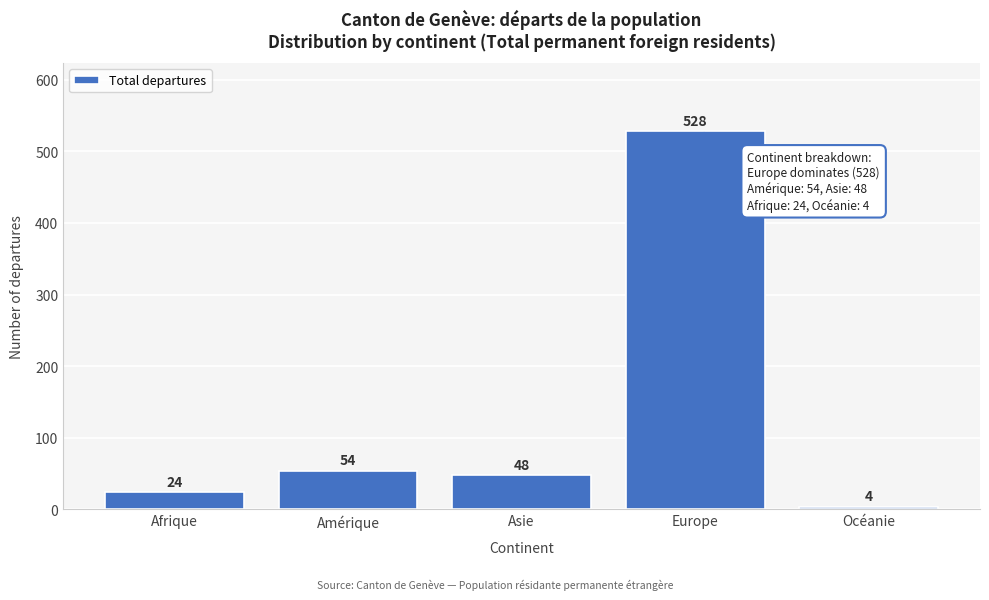

Reading right to left, extract all data points from this chart.

4	528	48	54	24